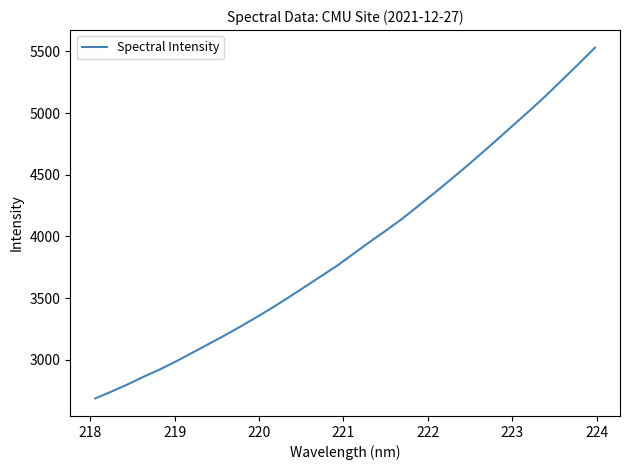

What is the minimum value shown in the chart?

2687.7